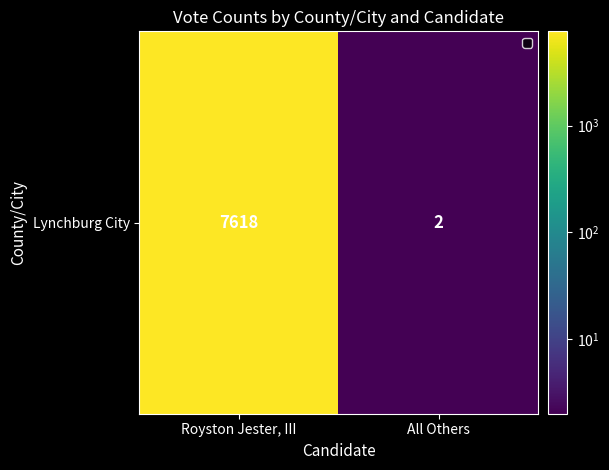

At which label is the value closest to 3810?

Royston Jester, III